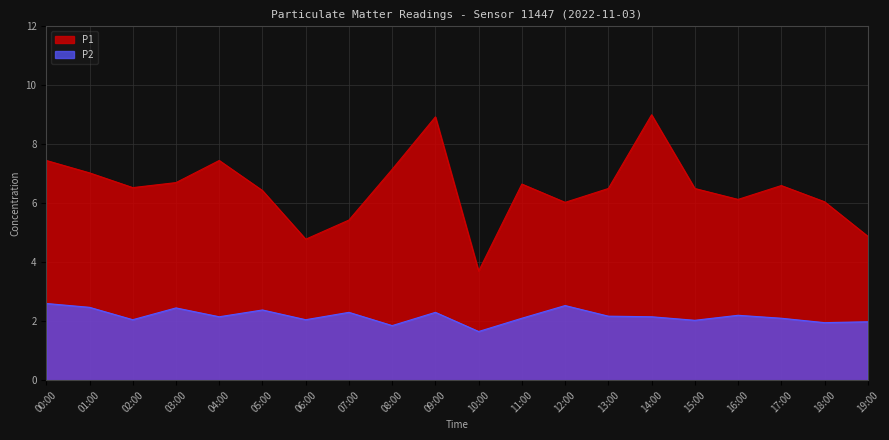

Is it true that P2 equals 0.6 at 15:00?

False